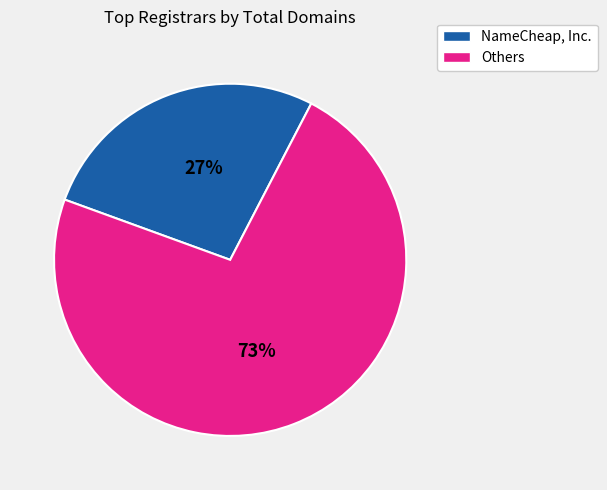

Is there a majority slice in this chart?

Yes